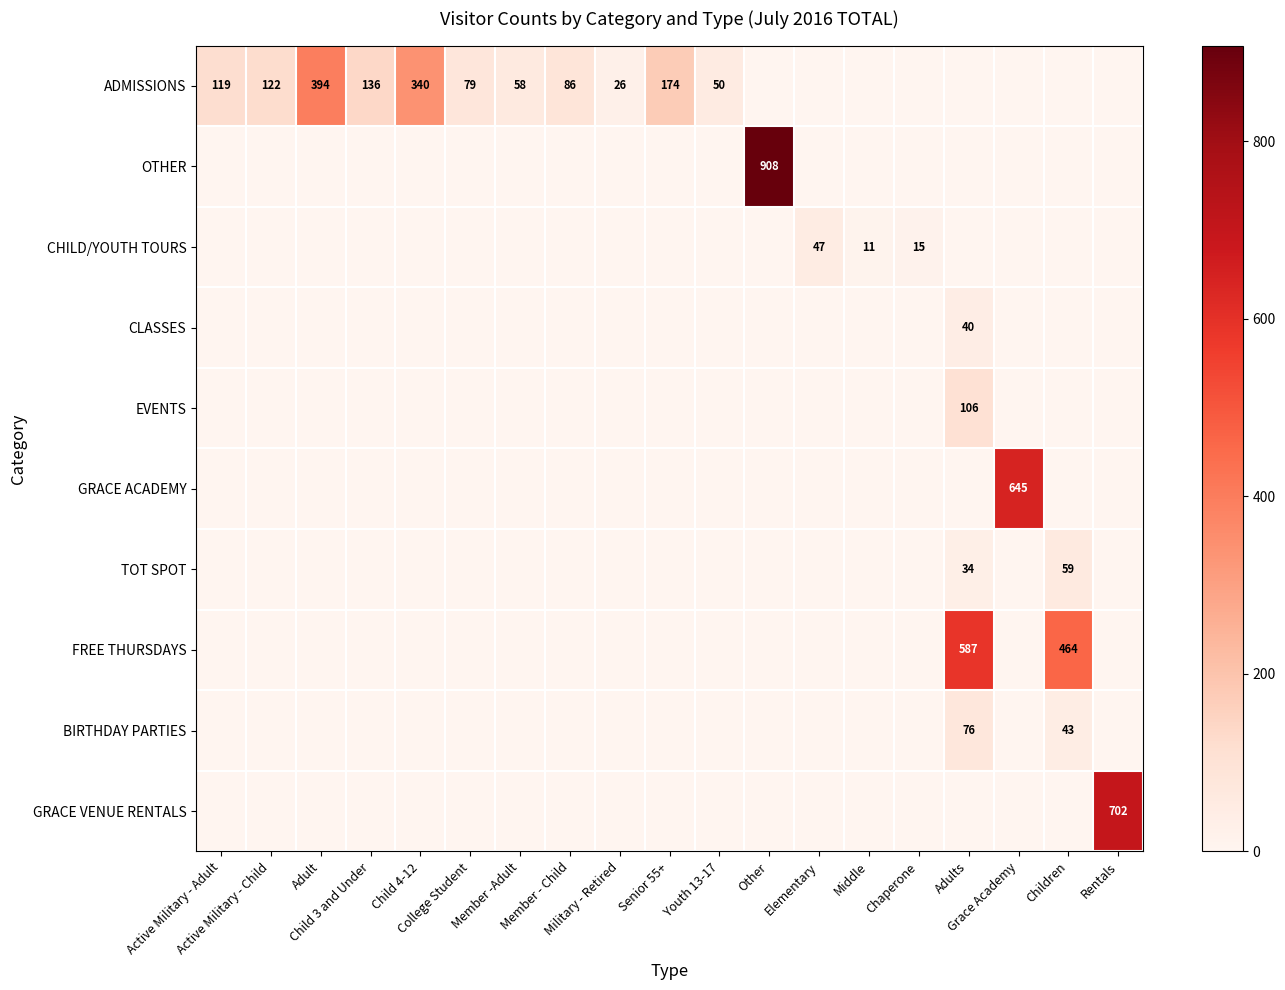

Which series has the largest range (max minus min)?

OTHER